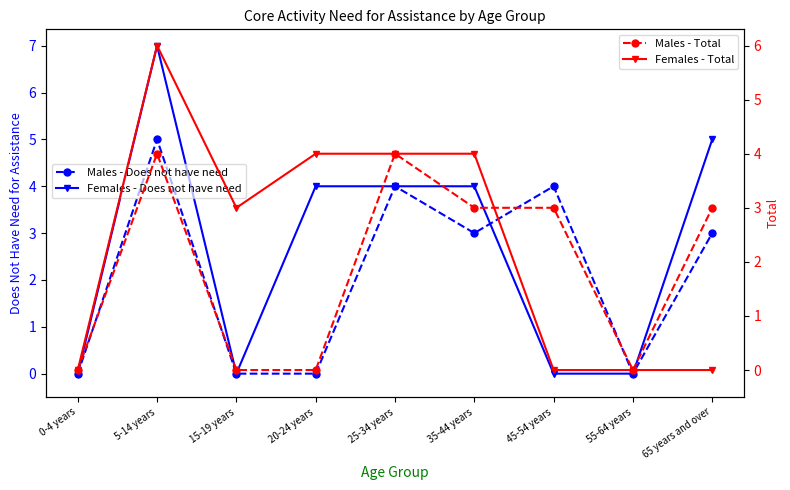

How many interior local peaks does the Males - Total series have?

2